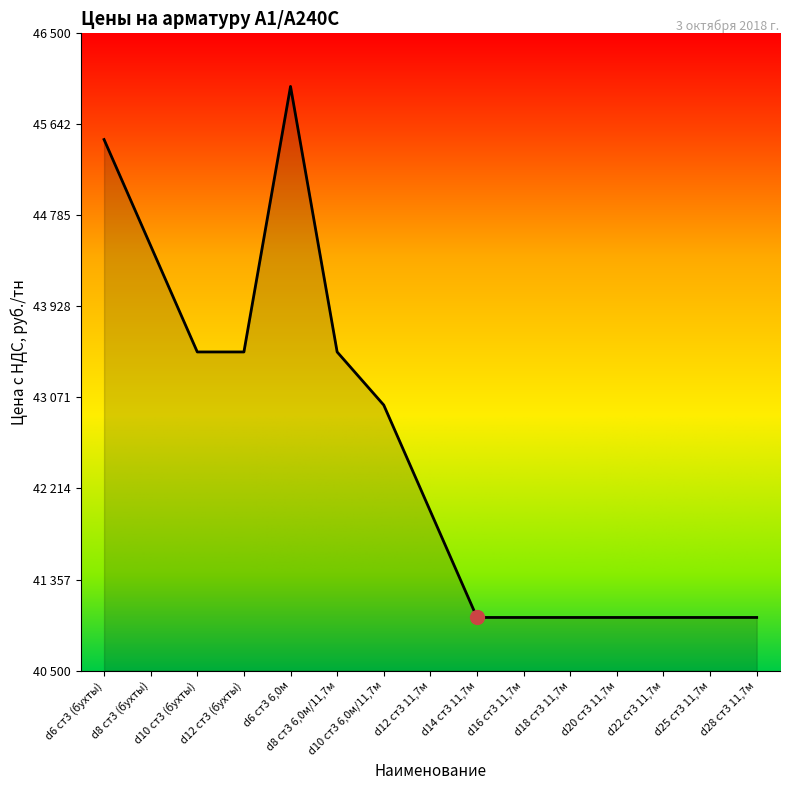

What is the sum of the values at d6 ст3 6,0м and d6 ст3 (бухты)?

91500